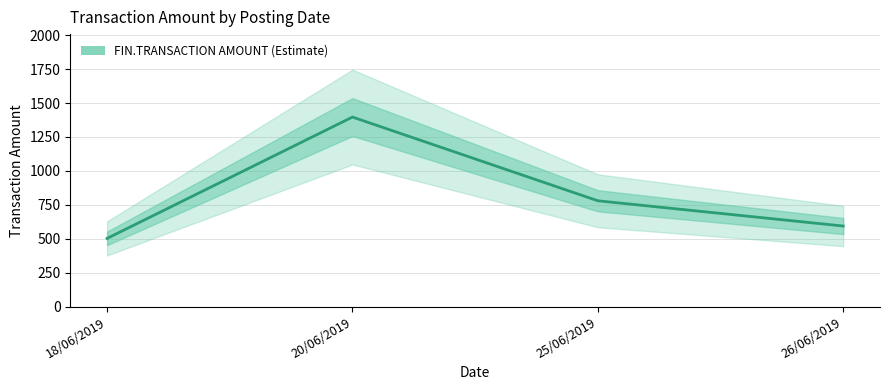

Between 20/06/2019 and 25/06/2019, which is larger?

20/06/2019